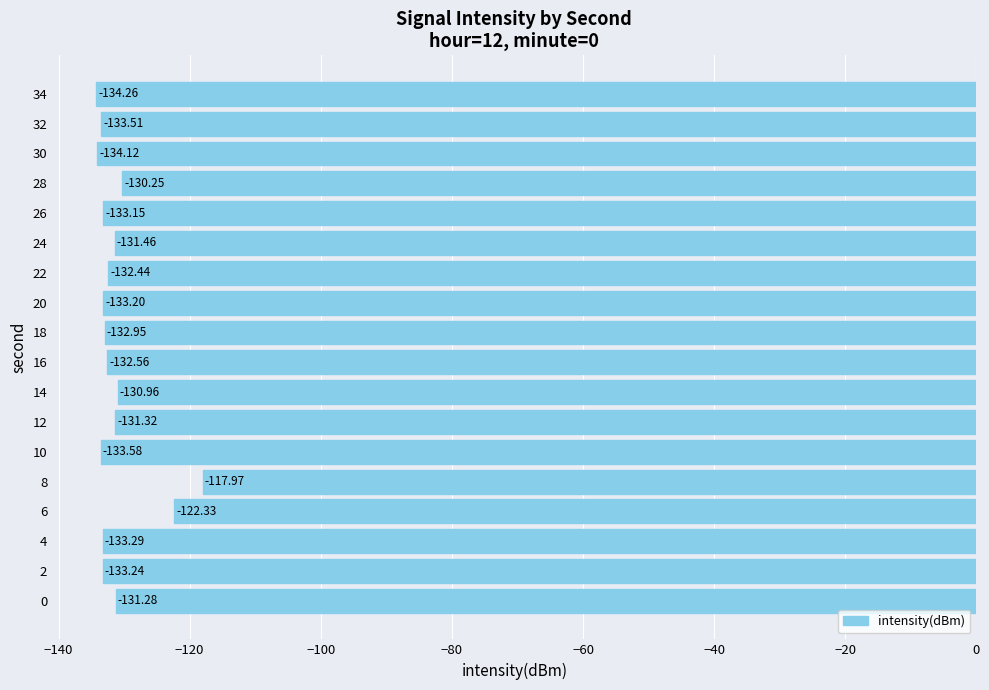

What is the smallest value displayed?

-134.3